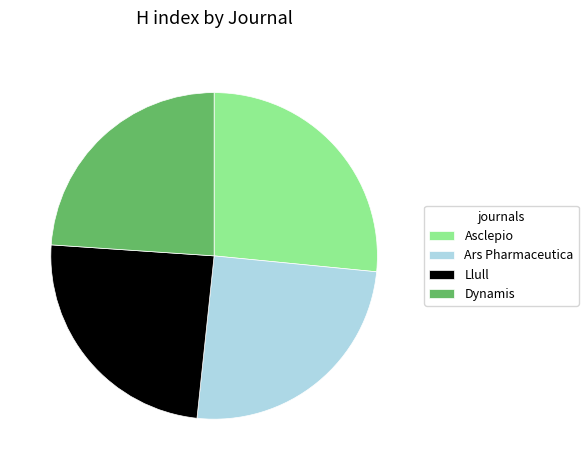

Is Asclepio the majority of the pie?

No